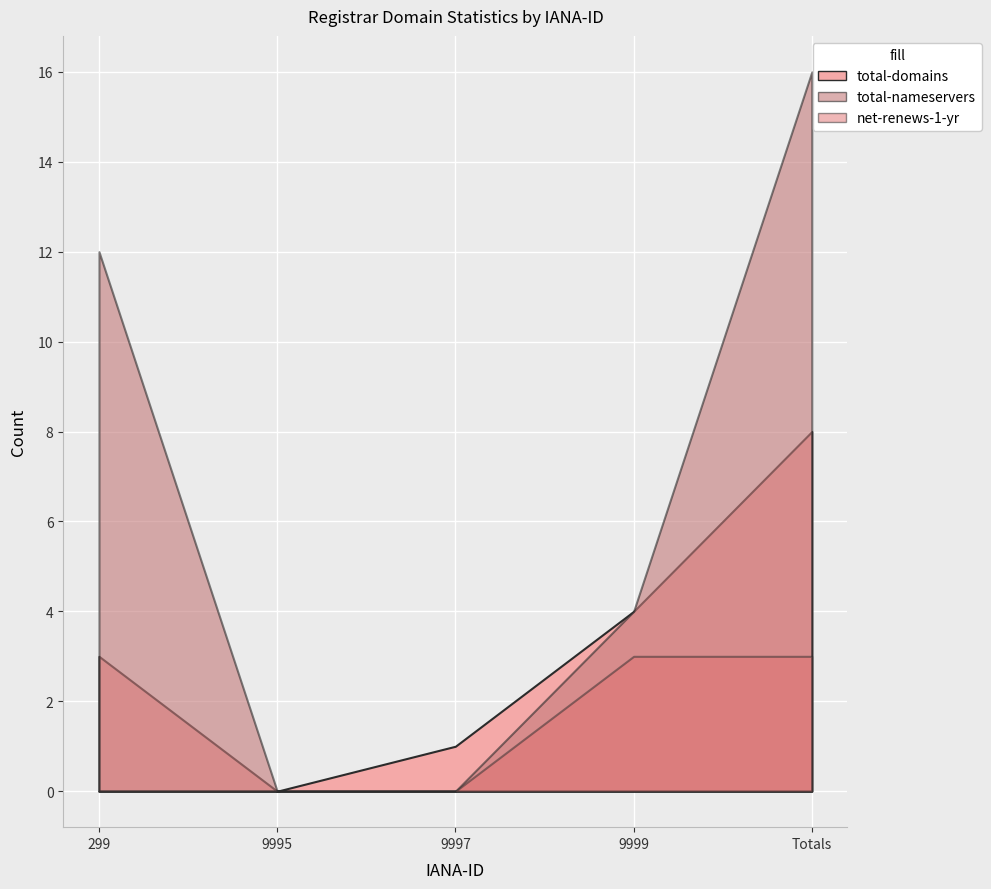

How many categories are shown in the chart?

5